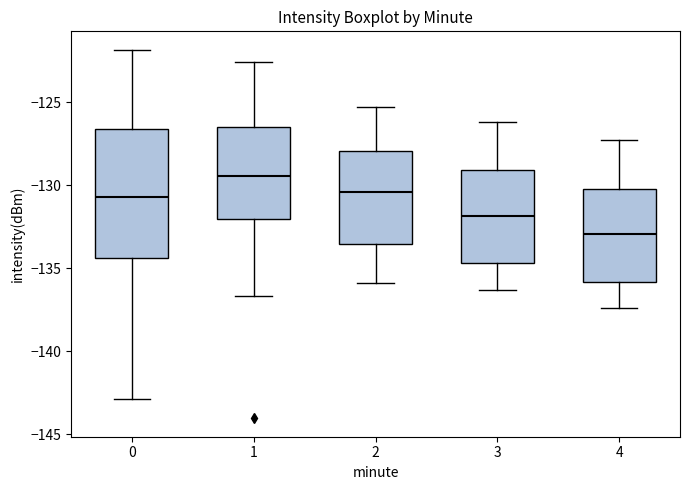

Comparing the boxes themselves (not the whiskers), which one is the tallest?

0